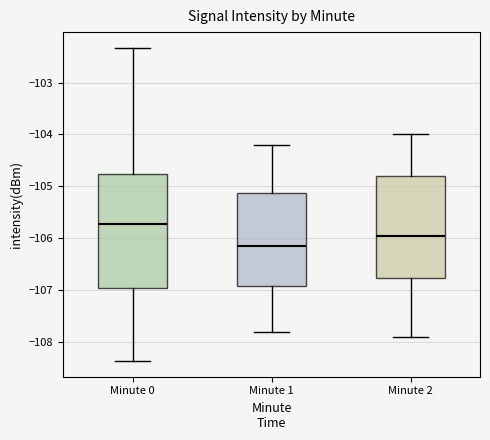

Reading left to right, transcribe this box plot: for each box, give where its median line is, the range the box spans, and where its two whiskers end, as read against the y-axis. The values are not printed on the chart, so give them approximately, as read against the axis.

Minute 0: median -105.7, box -107.0 to -104.8, whiskers -108.4 to -102.3
Minute 1: median -106.1, box -106.9 to -105.1, whiskers -107.8 to -104.2
Minute 2: median -105.9, box -106.8 to -104.8, whiskers -107.9 to -104.0